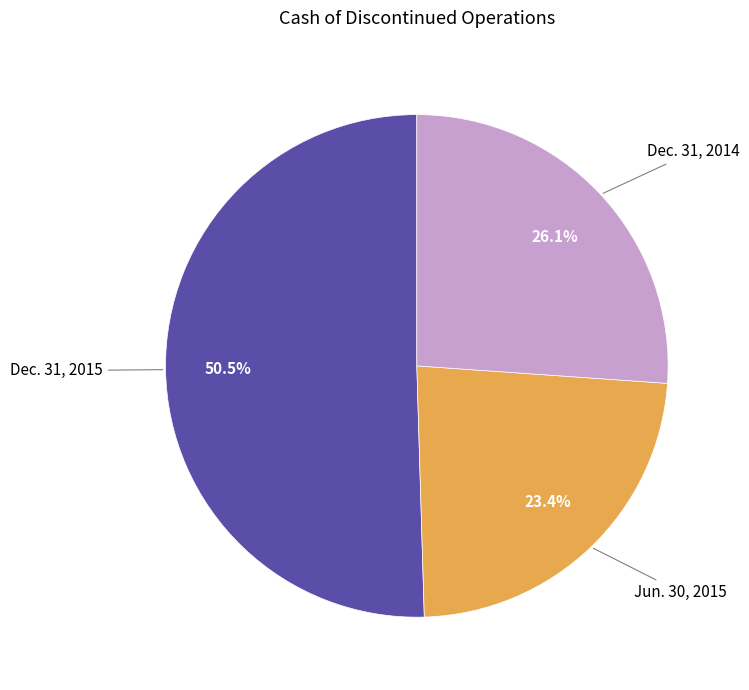

Does any single category account for the majority?

Yes